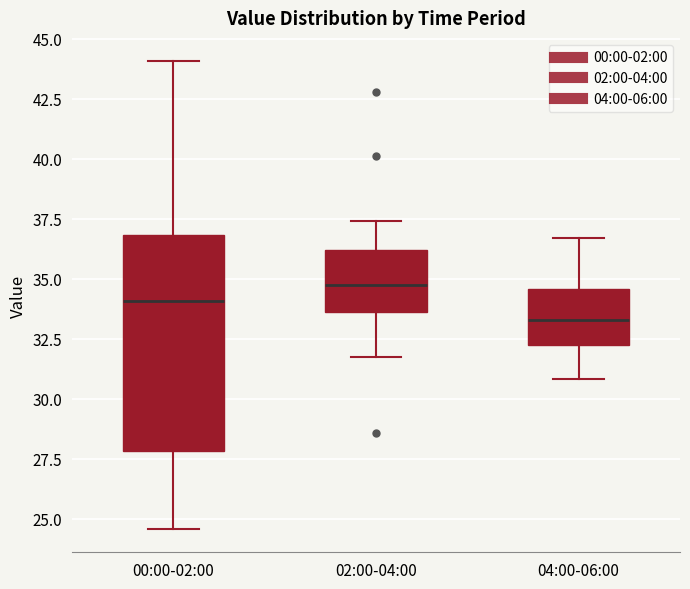

Where is the lower edge of the box for 00:00-02:00 on the y-axis? The values are not printed on the chart, so give them approximately, as read against the axis.

28.0